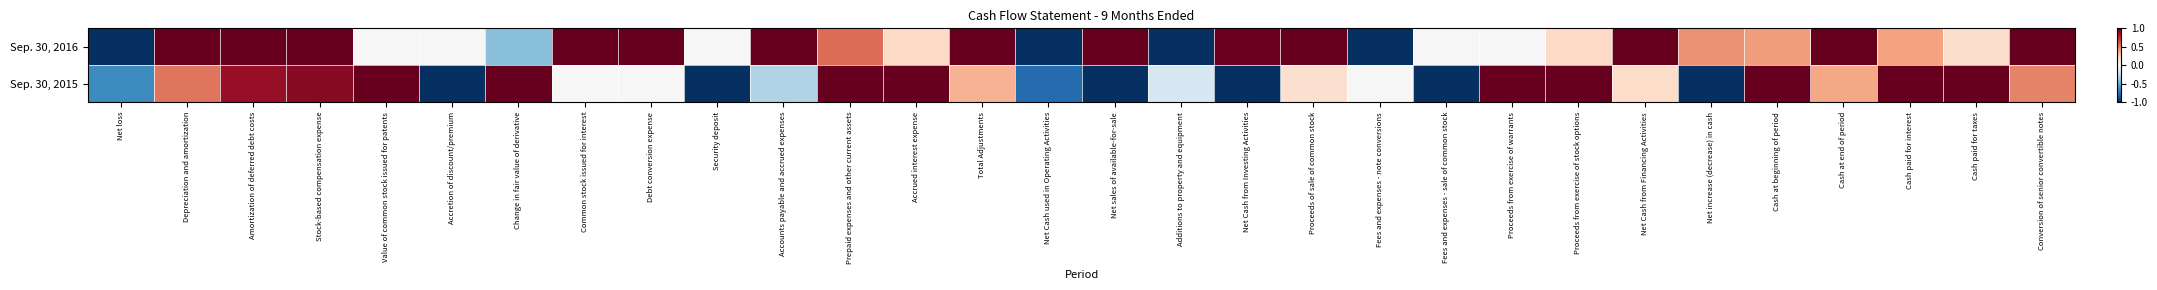

Reading left to right, what are all the values shown in this chart?

Sep. 30, 2016: Net loss=-1.0	Depreciation and amortization=1.0	Amortization of deferred debt costs=1.0	Stock-based compensation expense=1.0	Value of common stock issued for patents=0.0	Accretion of discount/premium=0.0	Change in fair value of derivative=-0.4	Common stock issued for interest=1.0	Debt conversion expense=1.0	Security deposit=0.0	Accounts payable and accrued expenses=1.0	Prepaid expenses and other current assets=0.6	Accrued interest expense=0.2	Total Adjustments=1.0	Net Cash used in Operating Activities=-1.0	Net sales of available-for-sale=1.0	Additions to property and equipment=-1.0	Net Cash from Investing Activities=1.0	Proceeds of sale of common stock=1.0	Fees and expenses - note conversions=-1.0	Fees and expenses - sale of common stock=0.0	Proceeds from exercise of warrants=0.0	Proceeds from exercise of stock options=0.2	Net Cash from Financing Activities=1.0	Net increase (decrease) in cash=0.5	Cash at beginning of period=0.4	Cash at end of period=1.0	Cash paid for interest=0.4	Cash paid for taxes=0.2	Conversion of senior convertible notes=1.0
Sep. 30, 2015: Net loss=-0.6	Depreciation and amortization=0.5	Amortization of deferred debt costs=0.9	Stock-based compensation expense=0.9	Value of common stock issued for patents=1.0	Accretion of discount/premium=-1.0	Change in fair value of derivative=1.0	Common stock issued for interest=0.0	Debt conversion expense=0.0	Security deposit=-1.0	Accounts payable and accrued expenses=-0.3	Prepaid expenses and other current assets=1.0	Accrued interest expense=1.0	Total Adjustments=0.4	Net Cash used in Operating Activities=-0.8	Net sales of available-for-sale=-1.0	Additions to property and equipment=-0.2	Net Cash from Investing Activities=-1.0	Proceeds of sale of common stock=0.2	Fees and expenses - note conversions=0.0	Fees and expenses - sale of common stock=-1.0	Proceeds from exercise of warrants=1.0	Proceeds from exercise of stock options=1.0	Net Cash from Financing Activities=0.2	Net increase (decrease) in cash=-1.0	Cash at beginning of period=1.0	Cash at end of period=0.4	Cash paid for interest=1.0	Cash paid for taxes=1.0	Conversion of senior convertible notes=0.5